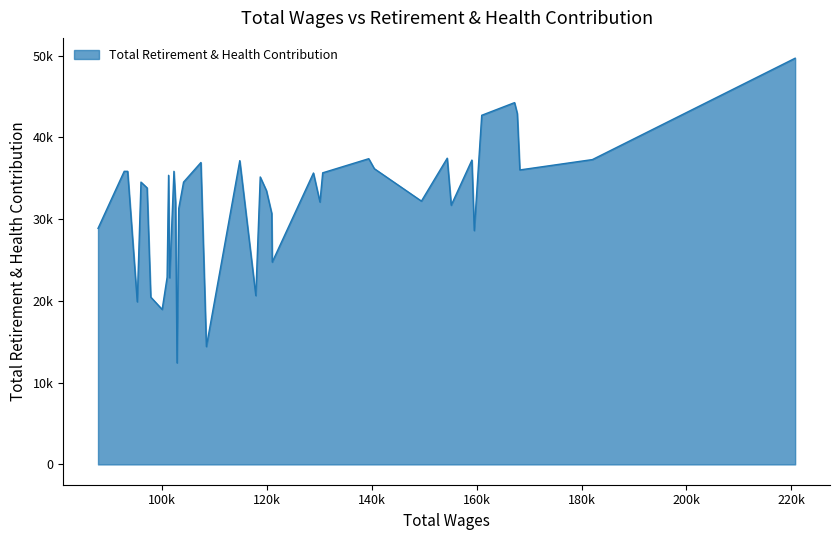

What is the difference between the maximum and minimum values?

37274